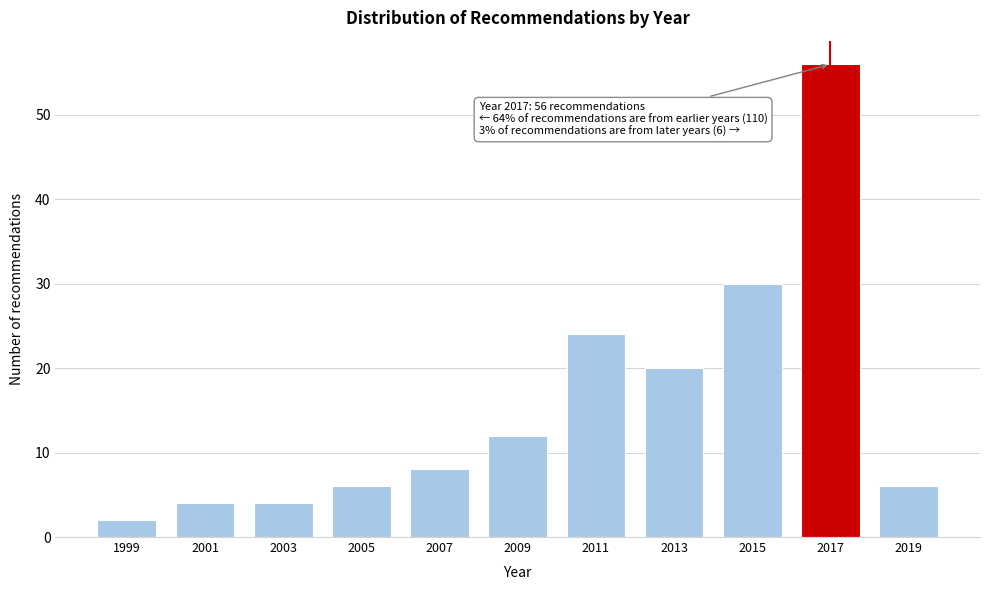

Reading left to right, transcribe all the data shown in this chart.

2	4	4	6	8	12	24	20	30	56	6